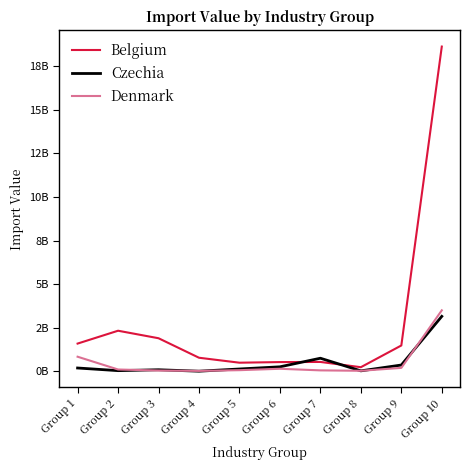

Which series changed the most between Group 2 and Group 5?

Belgium